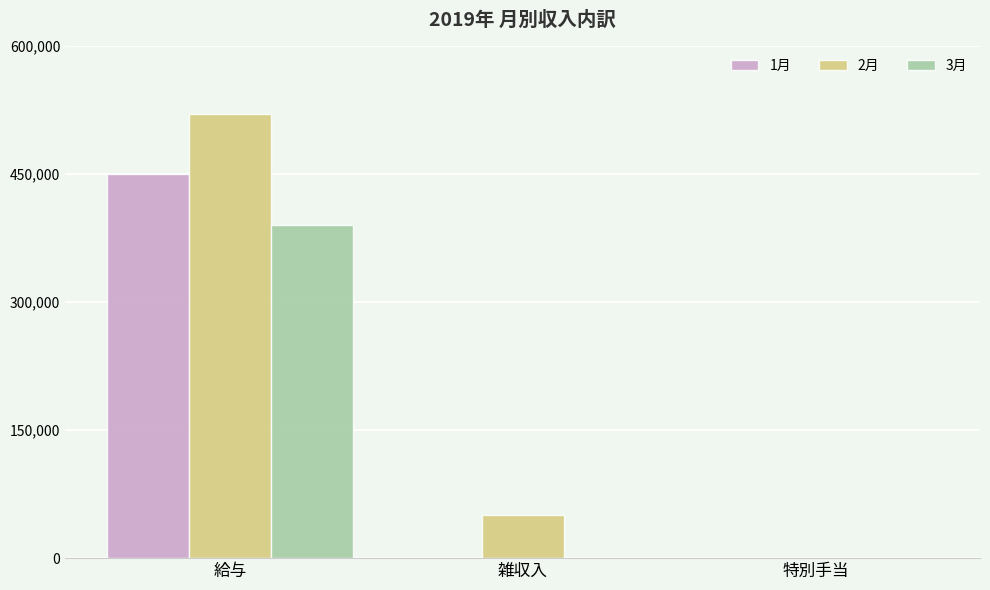

How many 3月 values are between 0 and 390000?

3